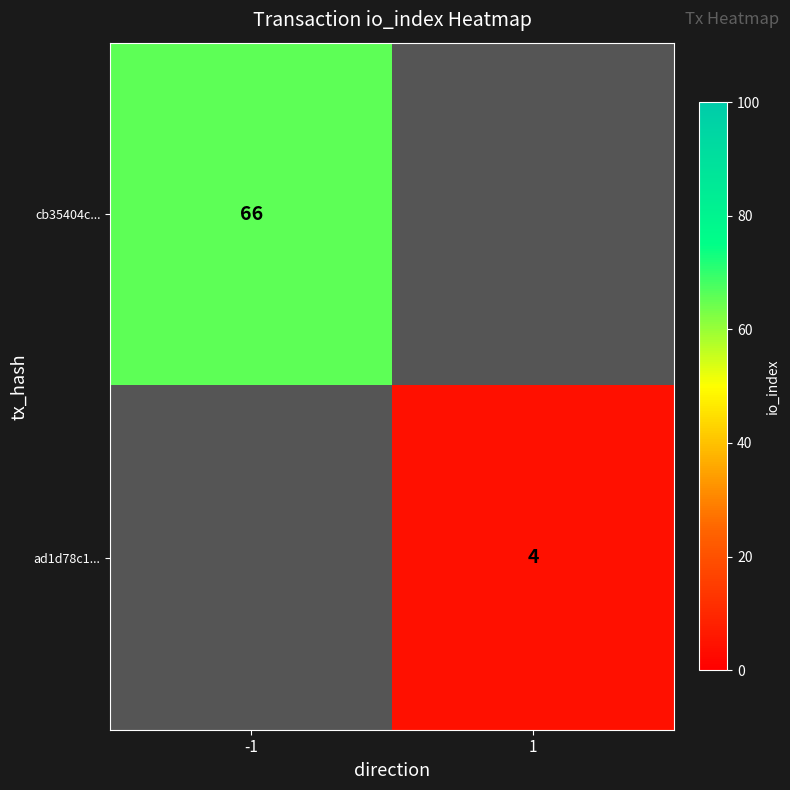

Is the value of ad1d78c1... at 1 greater than the value of cb35404c... at -1?

No